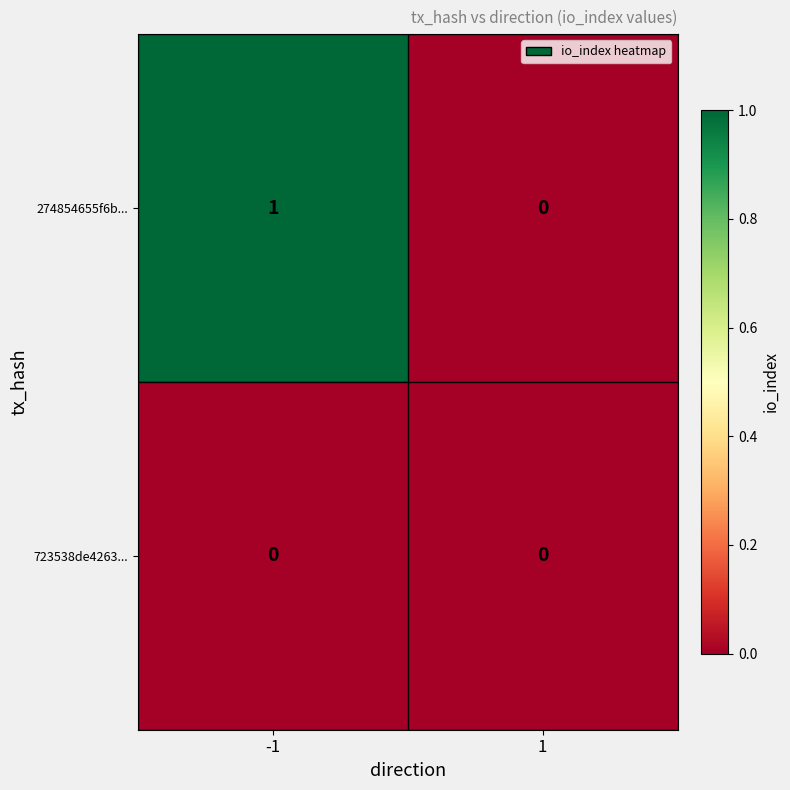

List the series in order of their overall mean, highest first.

274854655f6b..., 723538de4263...